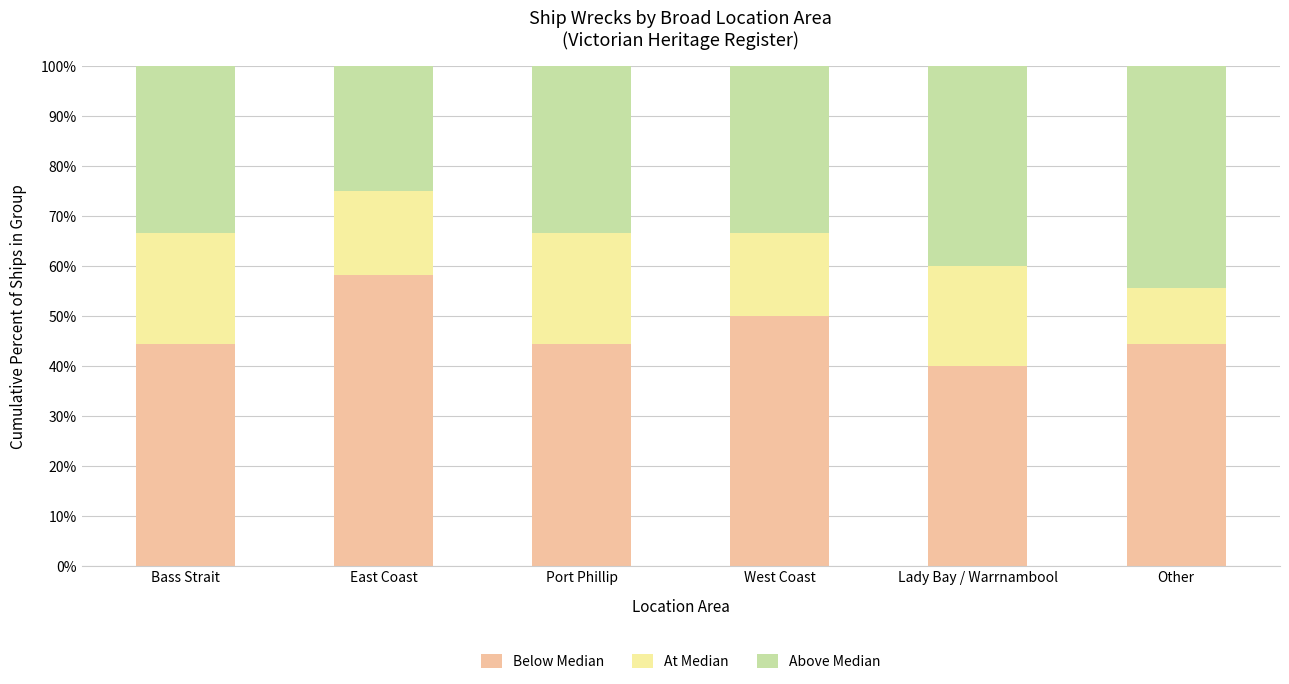

What is the maximum value for Below Median?

58.3